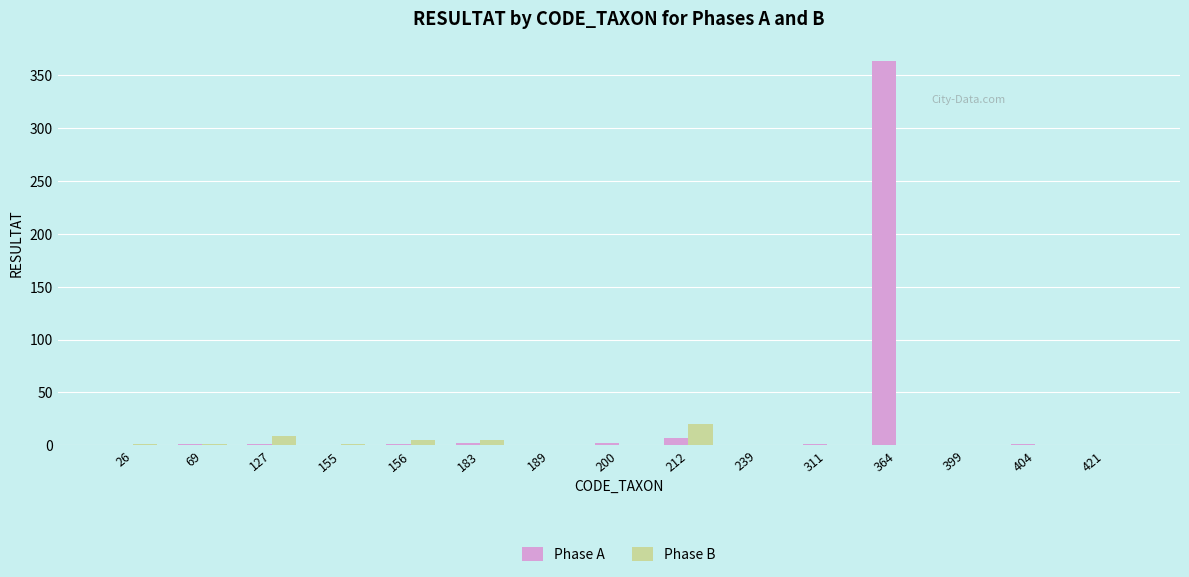

What is the sum of all Phase B values?

42